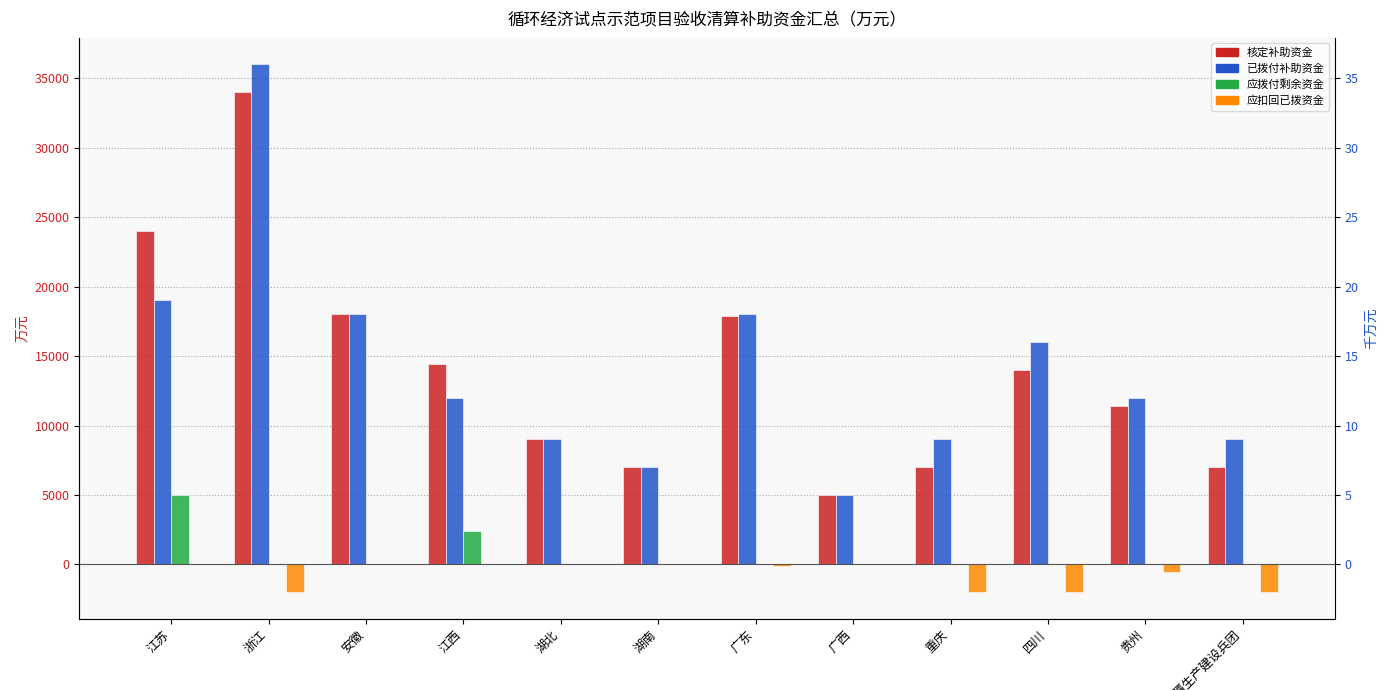

What value does the 已拨付补助资金 series have at 四川, to the nearest 10?

16000